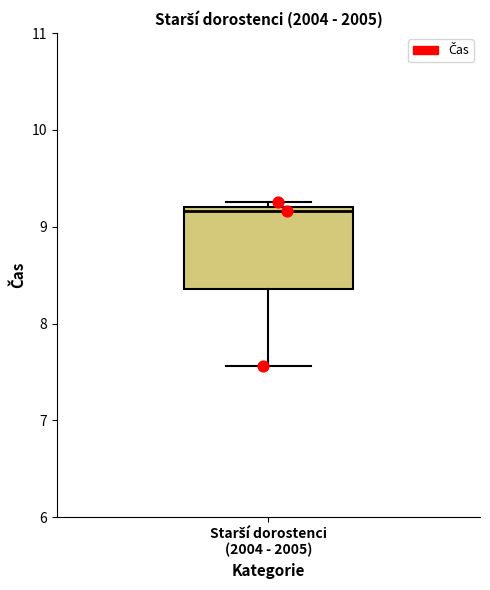

Transcribe this box plot: give where the median line is, the range the box spans, and where the two whiskers end, as read against the y-axis. The values are not printed on the chart, so give them approximately, as read against the axis.

median 9.2 (just below the box's upper edge), box 8.4 to 9.2, whiskers 7.6 to 9.3